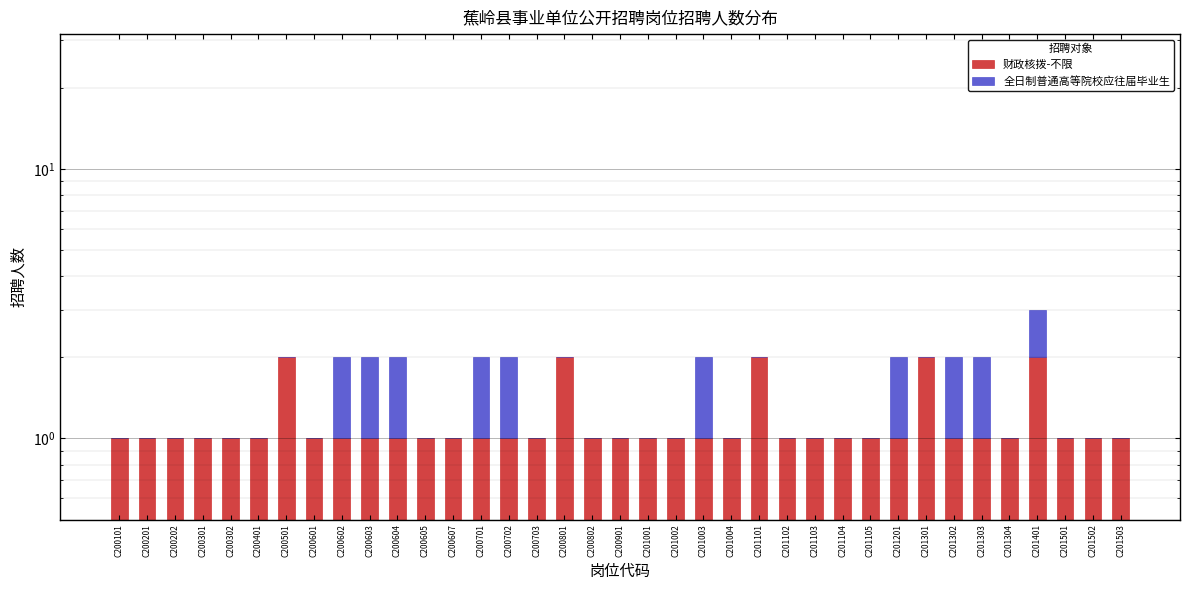

Which series has the largest range (max minus min)?

财政核拨-不限